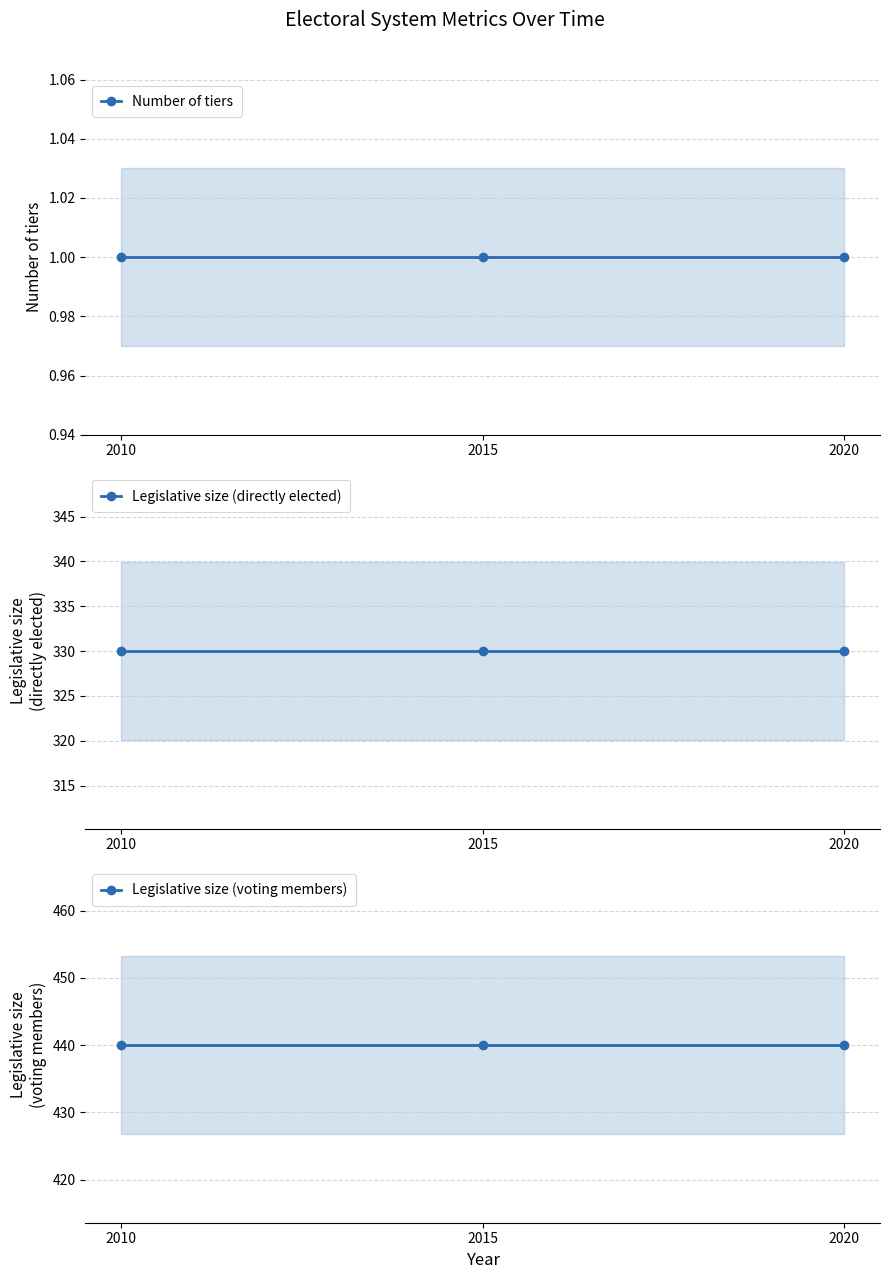

What is the total value across all series at 2010?

771